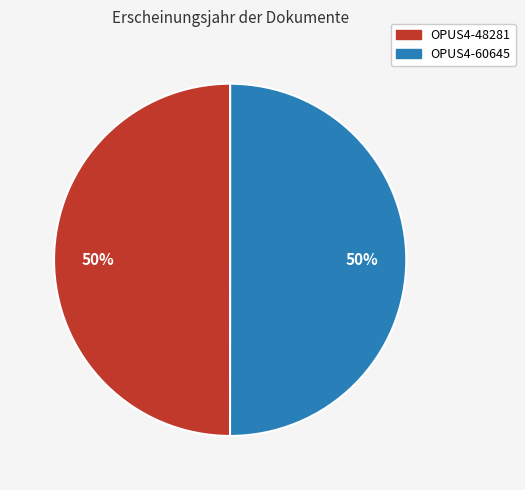

Is the sum of OPUS4-48281 and OPUS4-60645 greater than half?

Yes